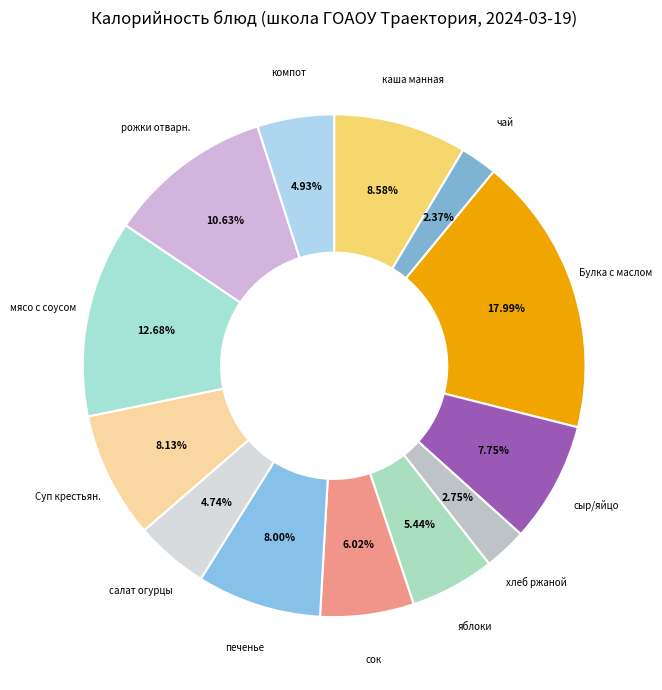

Is there a majority slice in this chart?

No